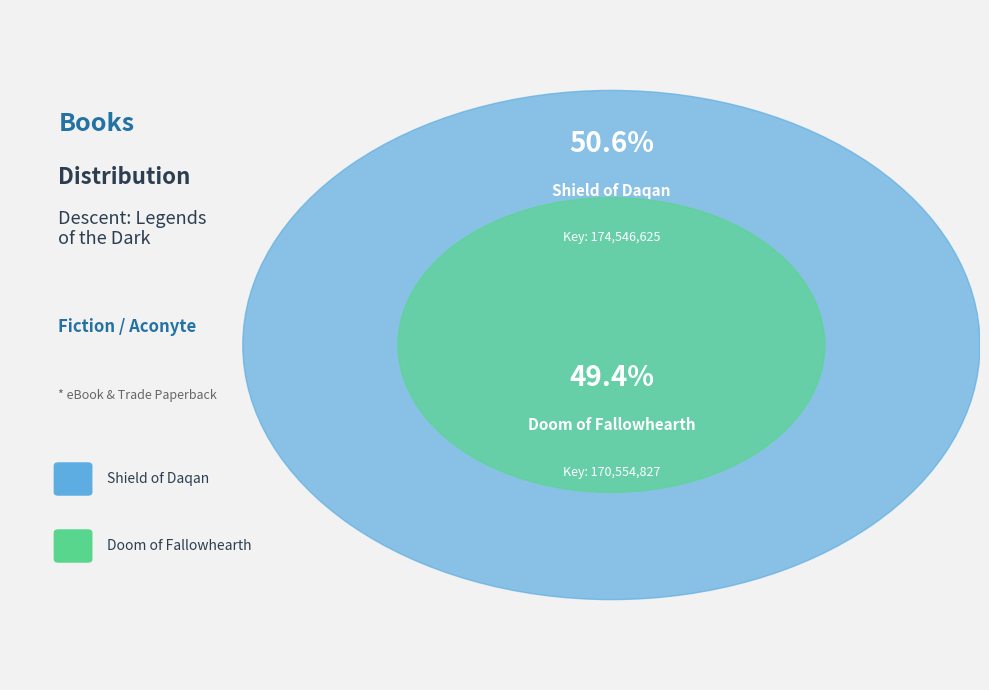

What is the total percentage of Shield of Daqan and Doom of Fallowhearth?

100.0%